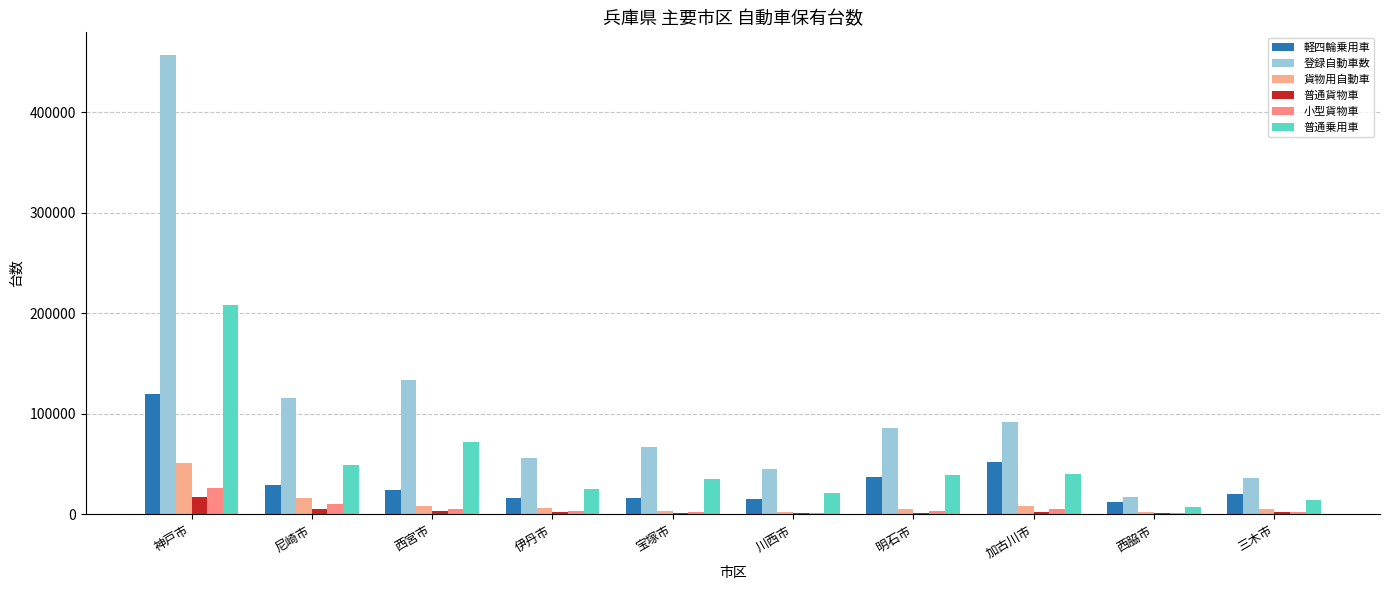

The 普通乗用車 series shows 25034 at 伊丹市. True or false?

True